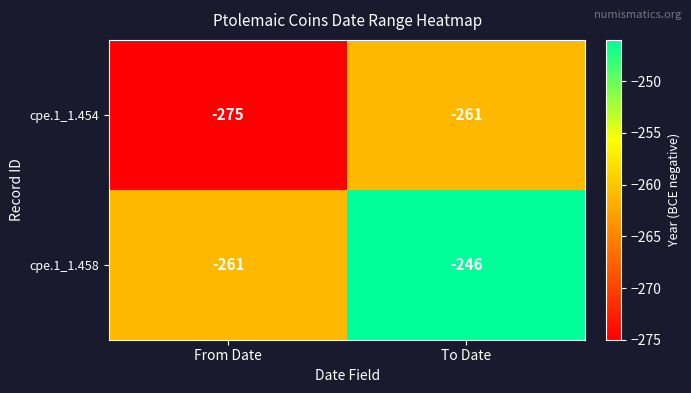

What is the sum of all cpe.1_1.458 values?

-507